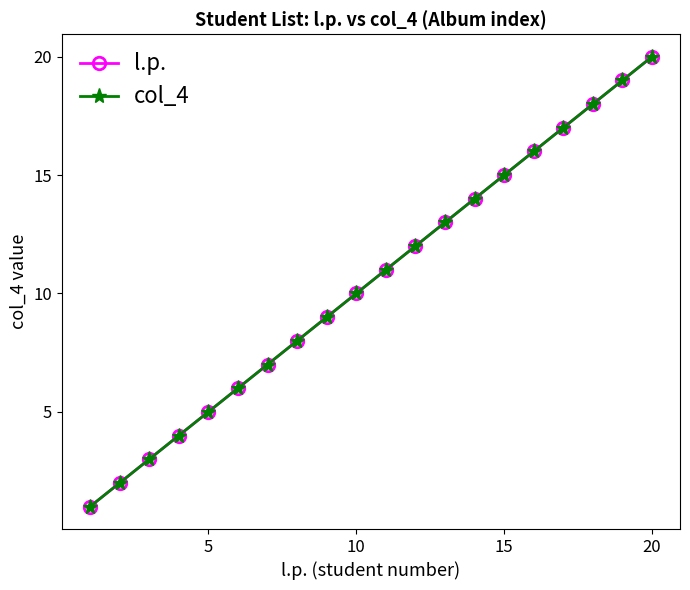

What is the lowest value of the l.p. series?

1